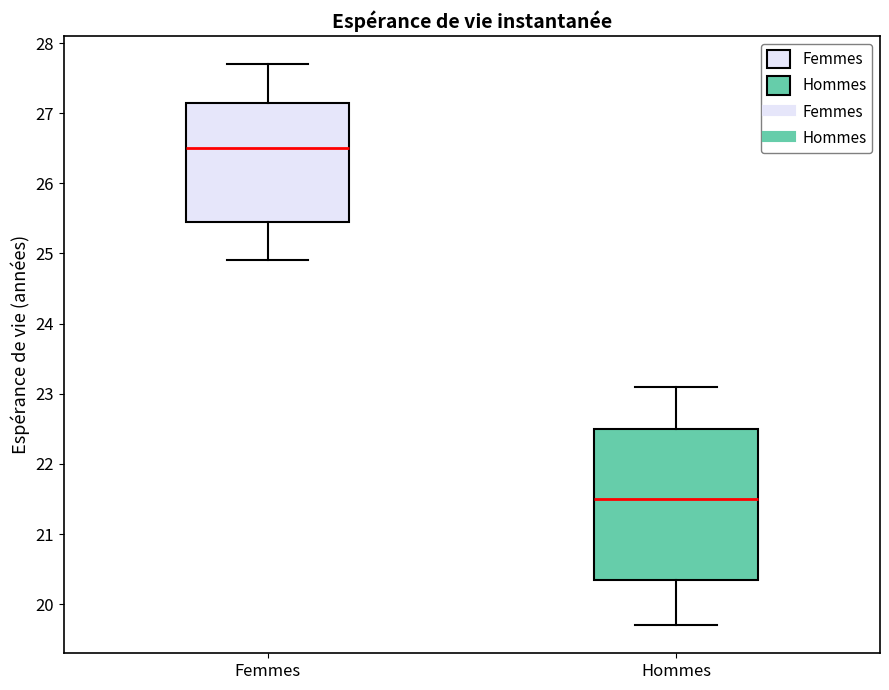

Where does the median line of the box for Femmes sit on the y-axis? The values are not printed on the chart, so give them approximately, as read against the axis.

26.5